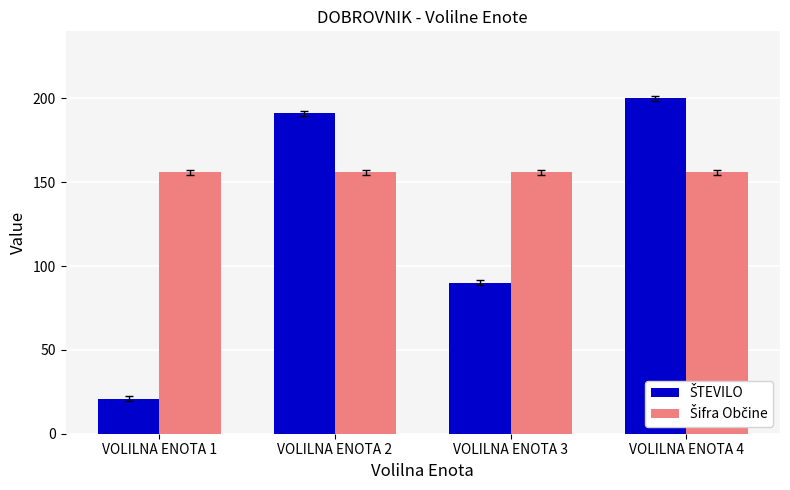

At which category does the chart reach its peak across all series?

VOLILNA ENOTA 4